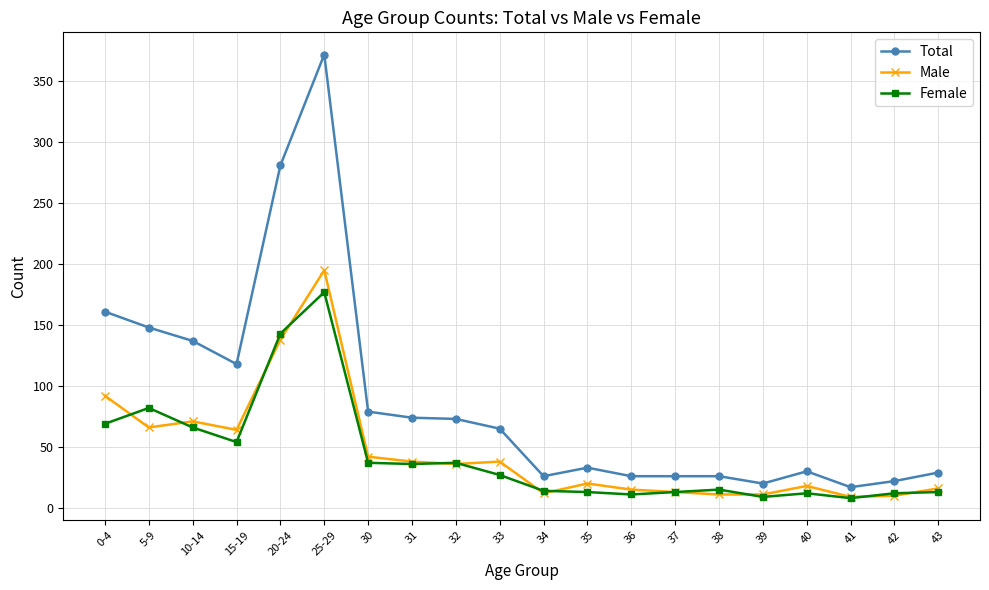

Where is the first local maximum for Male?

10-14